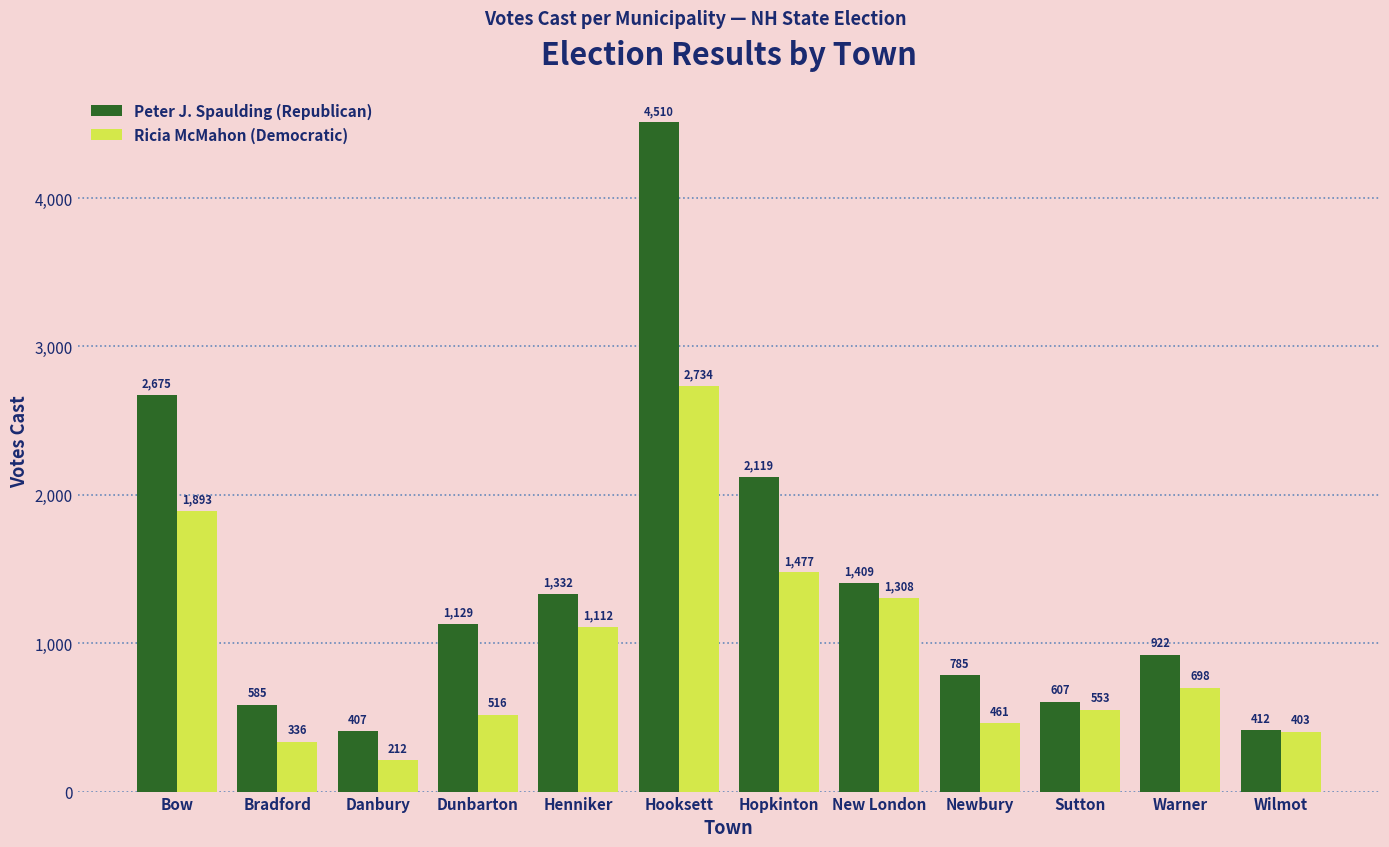

Where is Ricia McMahon (Democratic) nearest to the value 1473?

Hopkinton